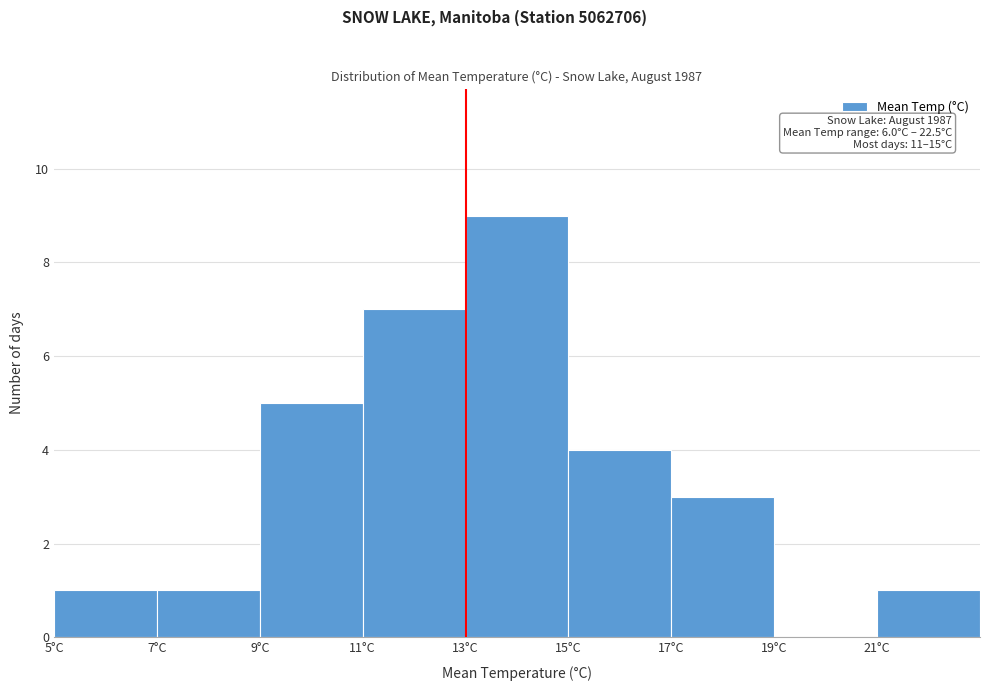

Over which range of the x-axis is the bar tallest?

13 to 15